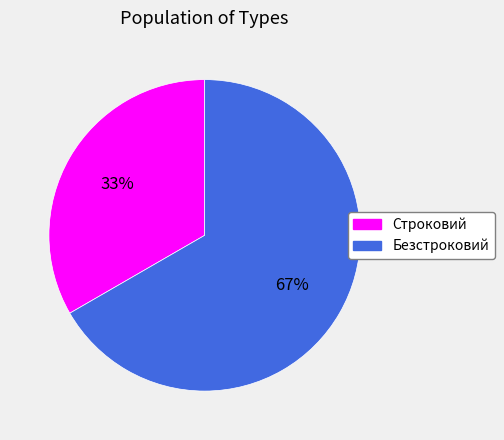

Approximately how many times larger is the value at Строковий compared to Безстроковий?

0.5